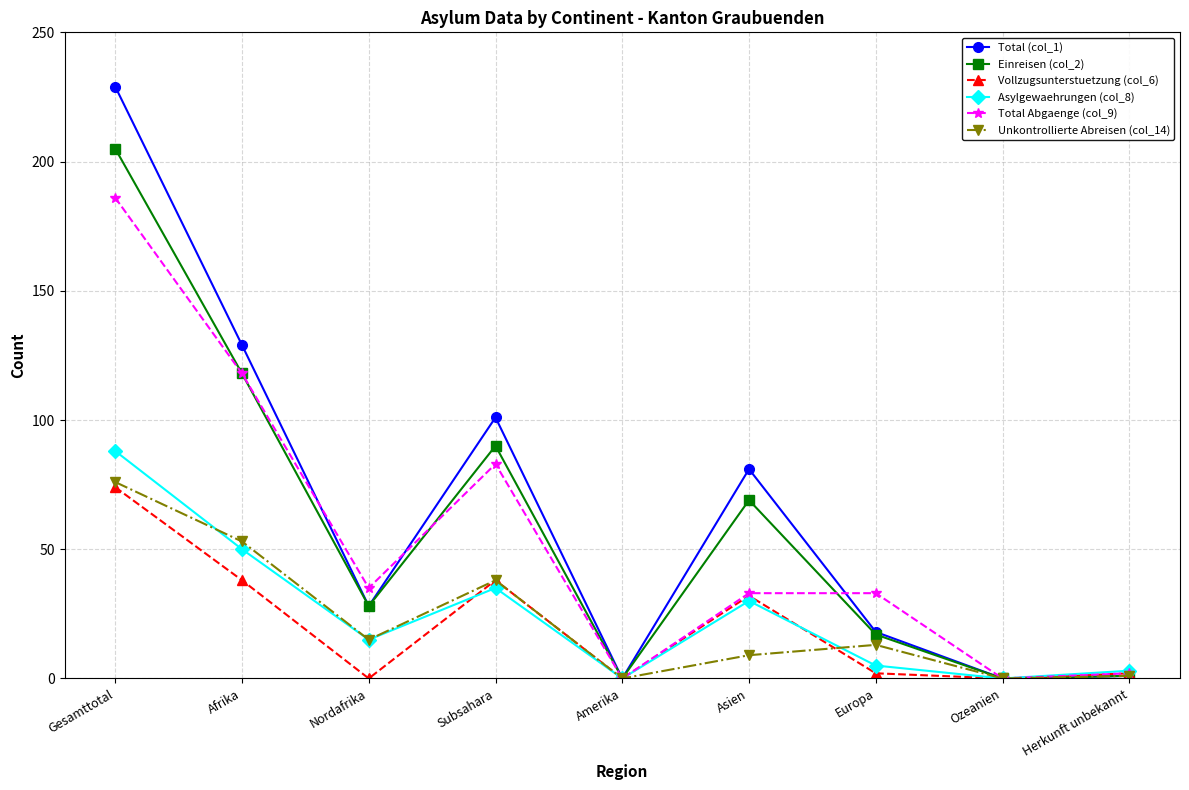

What position from the right is Gesamttotal?

9